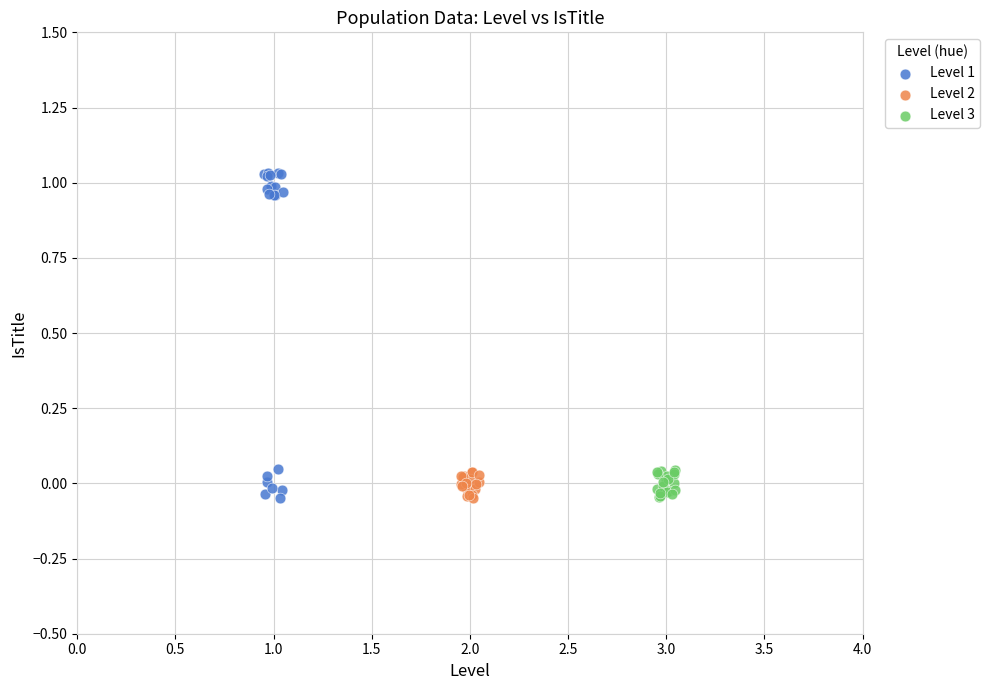

Which series has the largest Y range (max minus min)?

Level 1